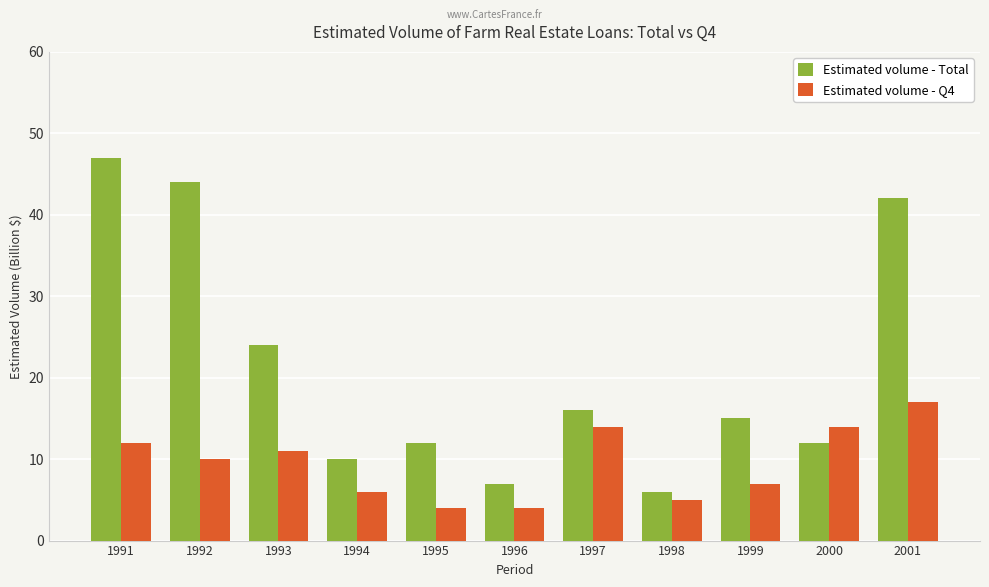

How many bars are there in total?

22